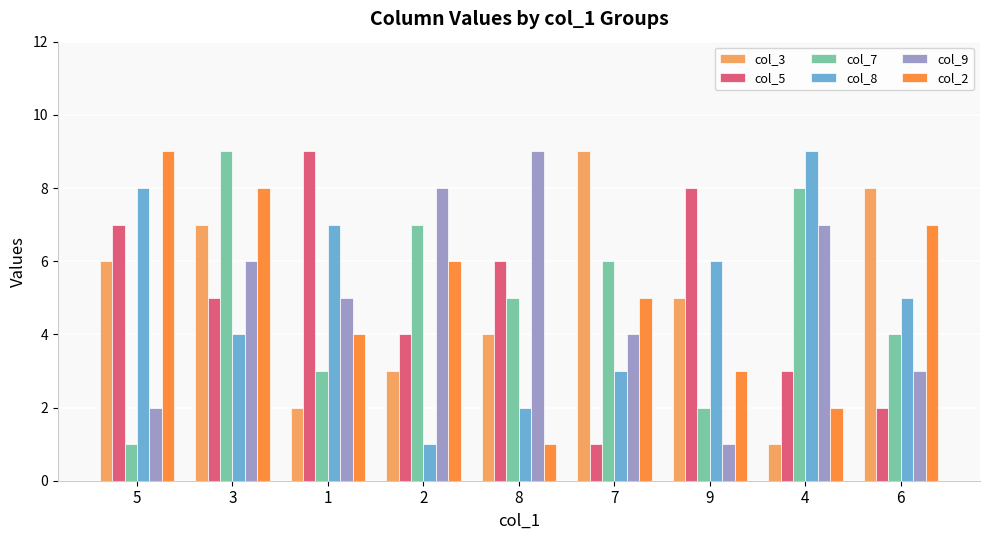

At which category is the sum across all series the highest?

3